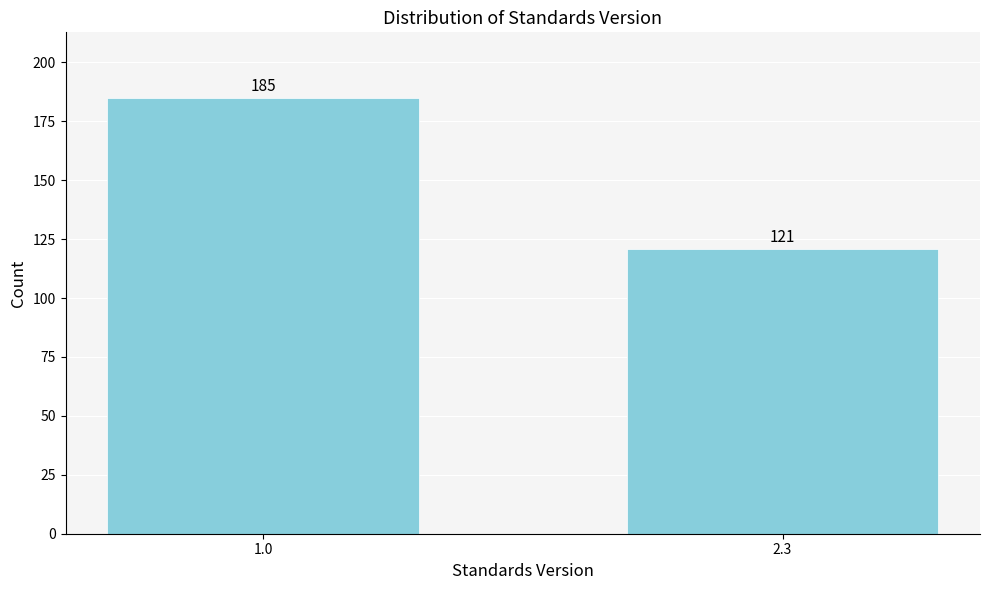

Reading left to right, list all the values displayed in this chart.

1.0=185	2.3=121